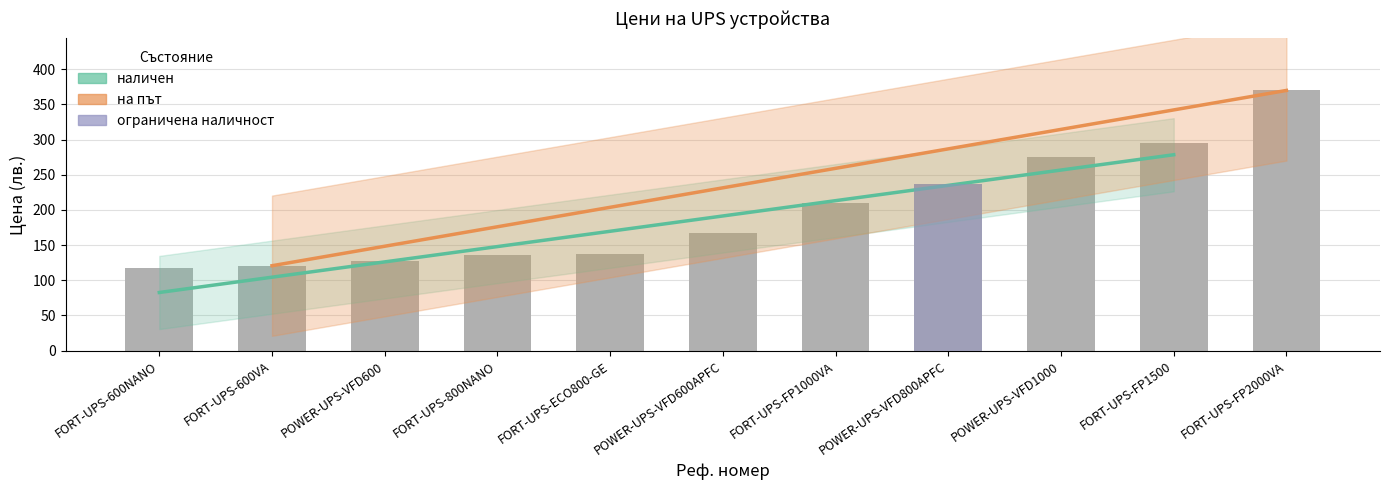

What is the difference between the values at FORT-UPS-FP2000VA and FORT-UPS-800NANO?

233.6